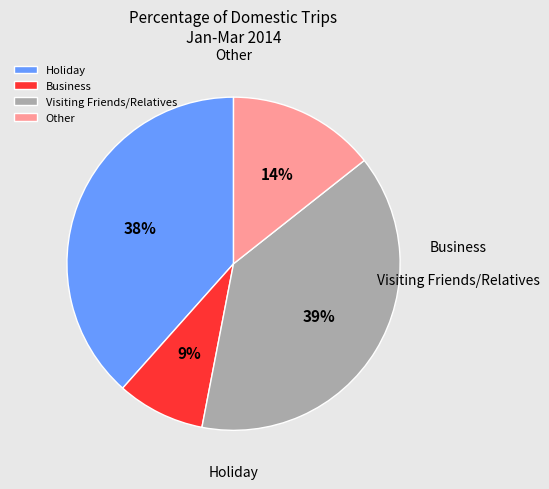

What is the smallest slice in the pie chart?

Business